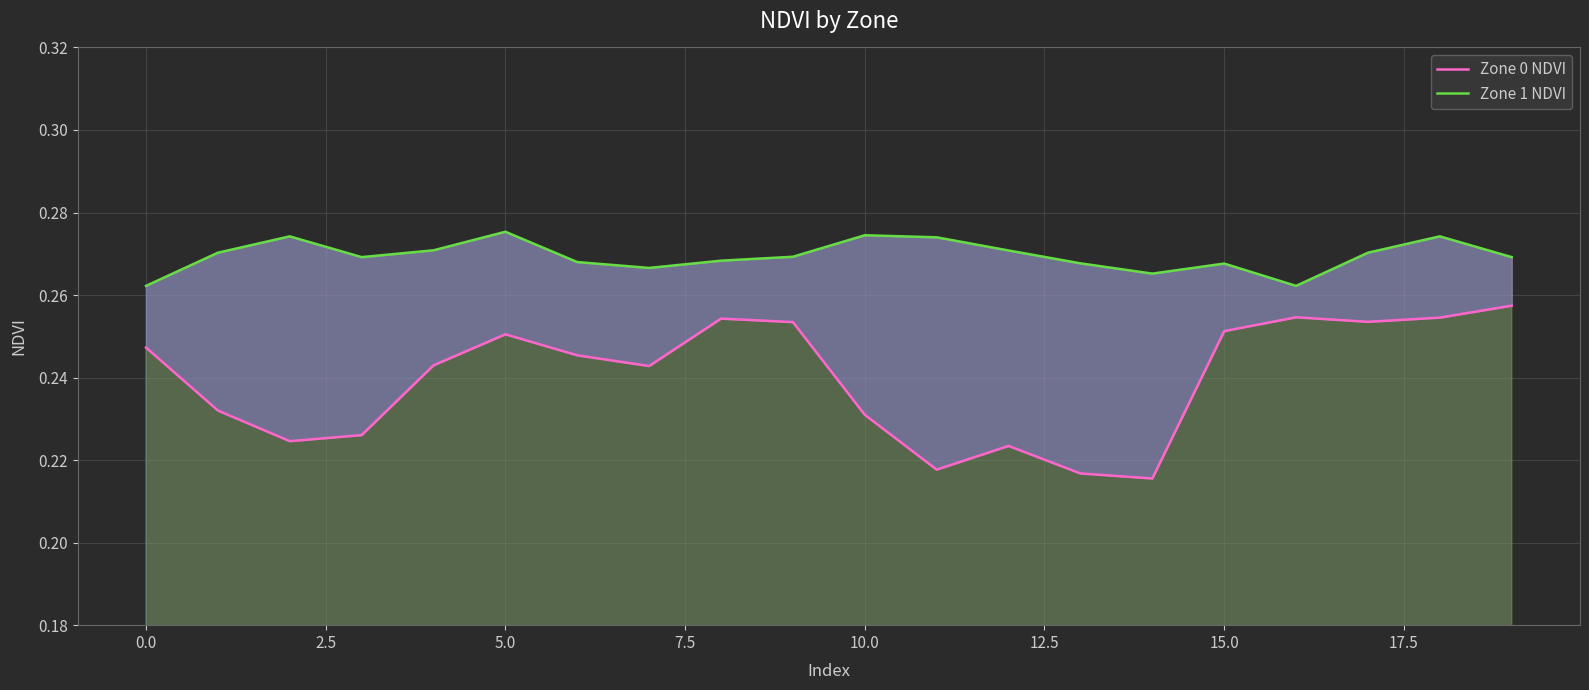

What is the sum of all Zone 0 NDVI values?

4.8